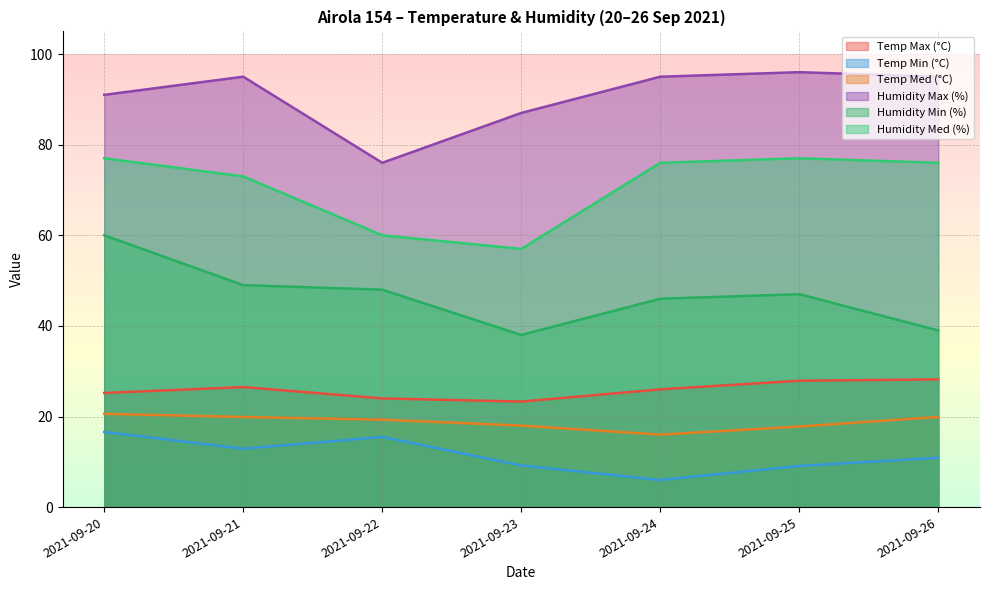

Does the chart have visible grid lines?

Yes